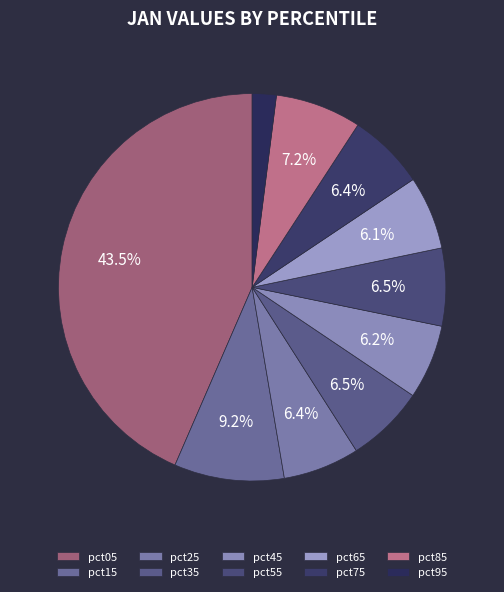

Is the sum of pct45 and pct95 greater than half?

No